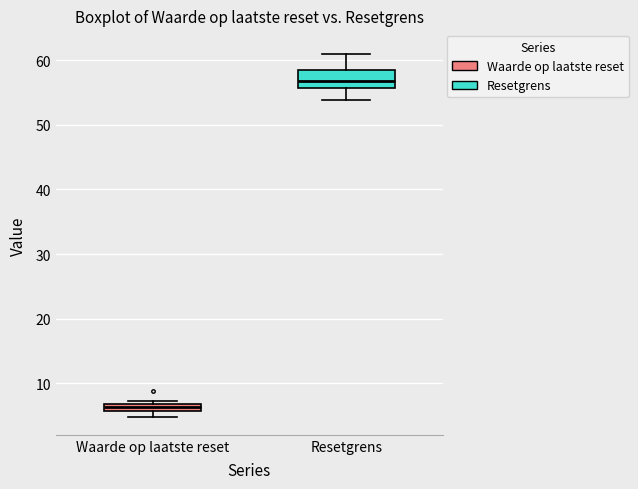

Which box's median line is the lowest?

Waarde op laatste reset